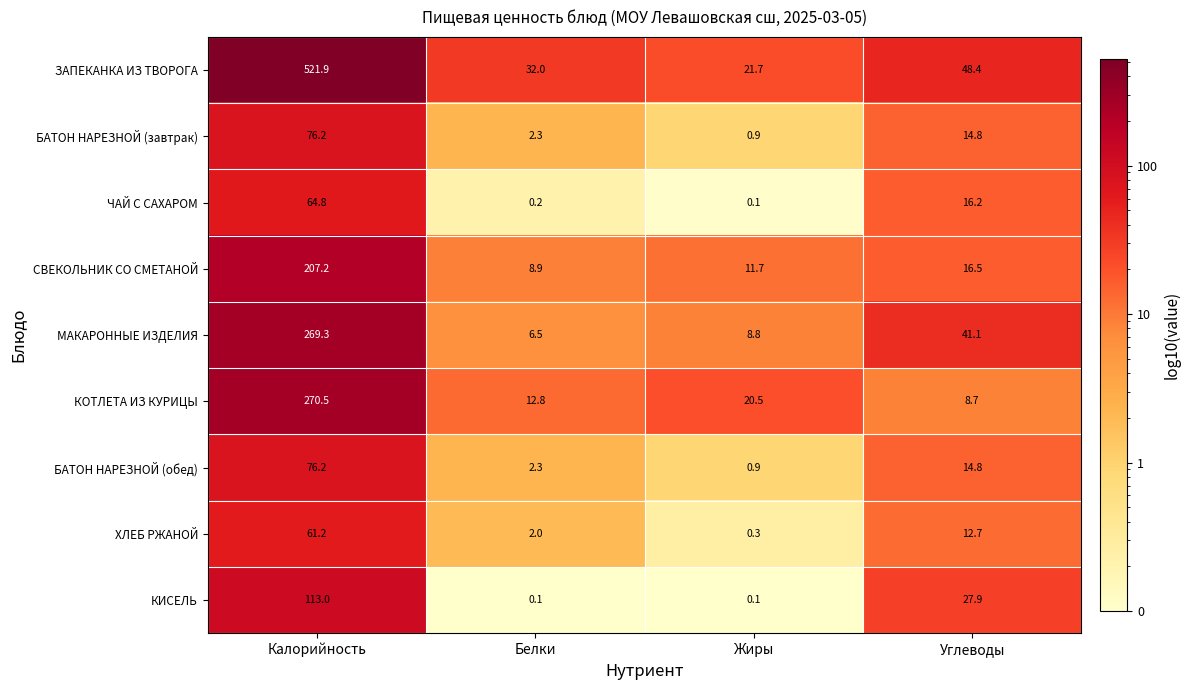

What is the average value of the ЗАПЕКАНКА ИЗ ТВОРОГА series?

156.0